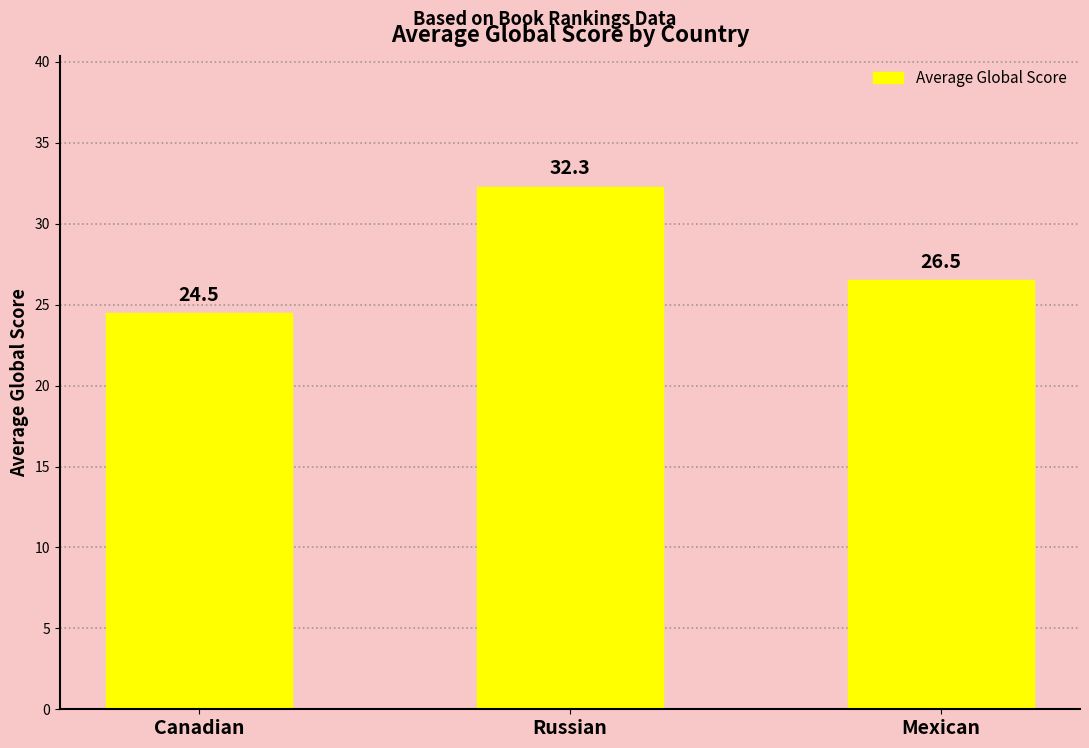

Rank the categories by value from lowest to highest.

Canadian, Mexican, Russian